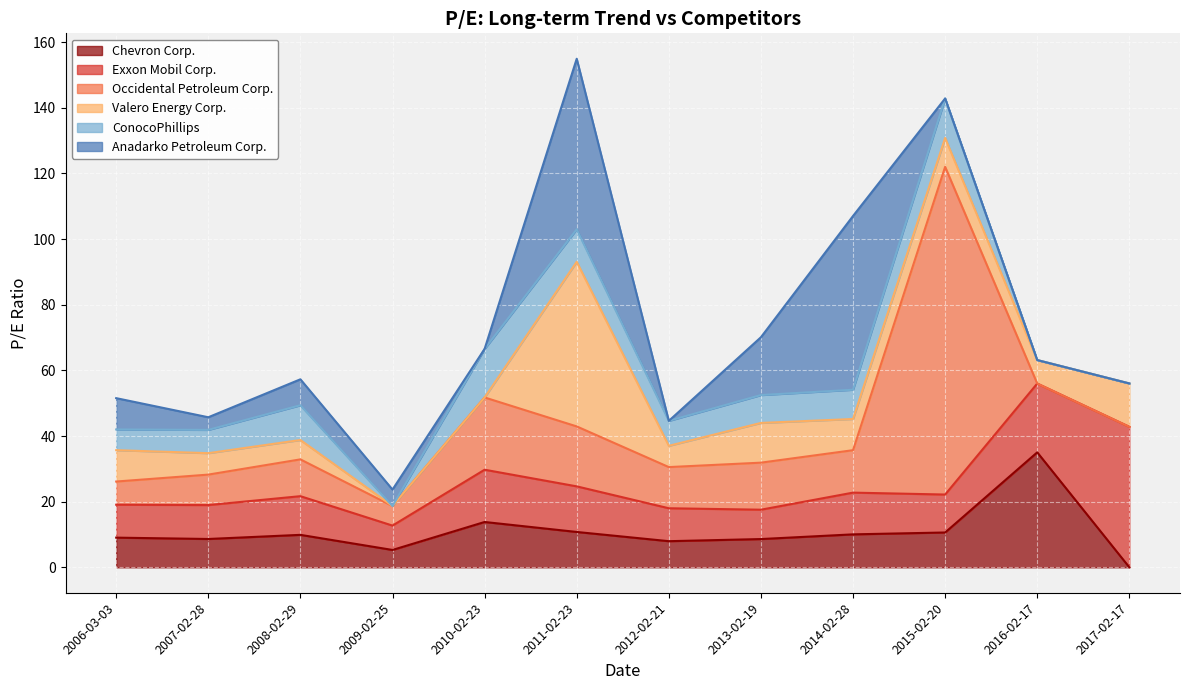

Which series changed the most between 2009-02-25 and 2017-02-17?

Exxon Mobil Corp.